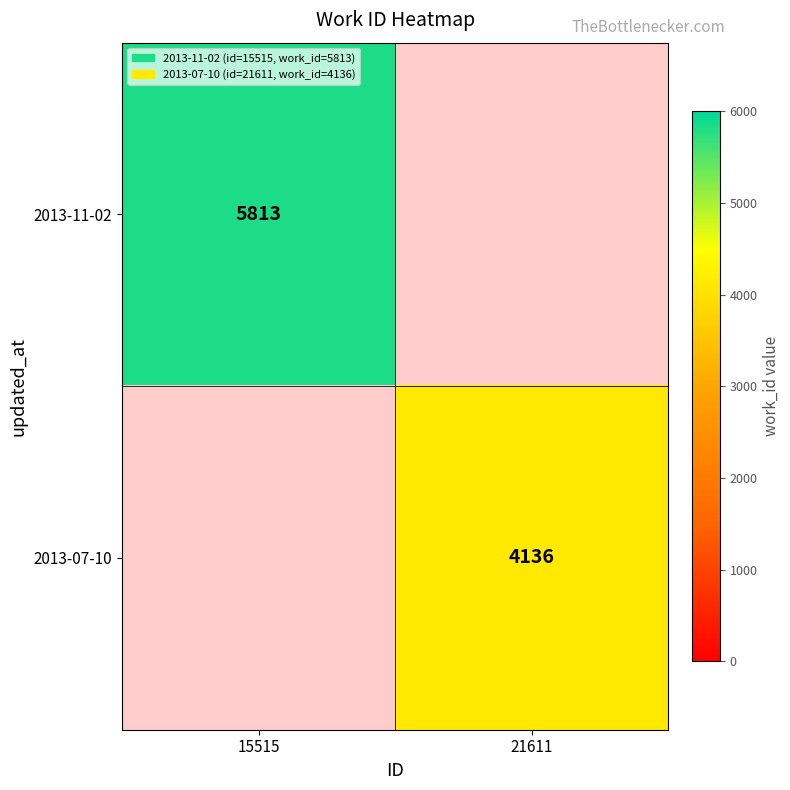

Is the value of 2013-07-10 at 21611 greater than the value of 2013-11-02 at 15515?

No